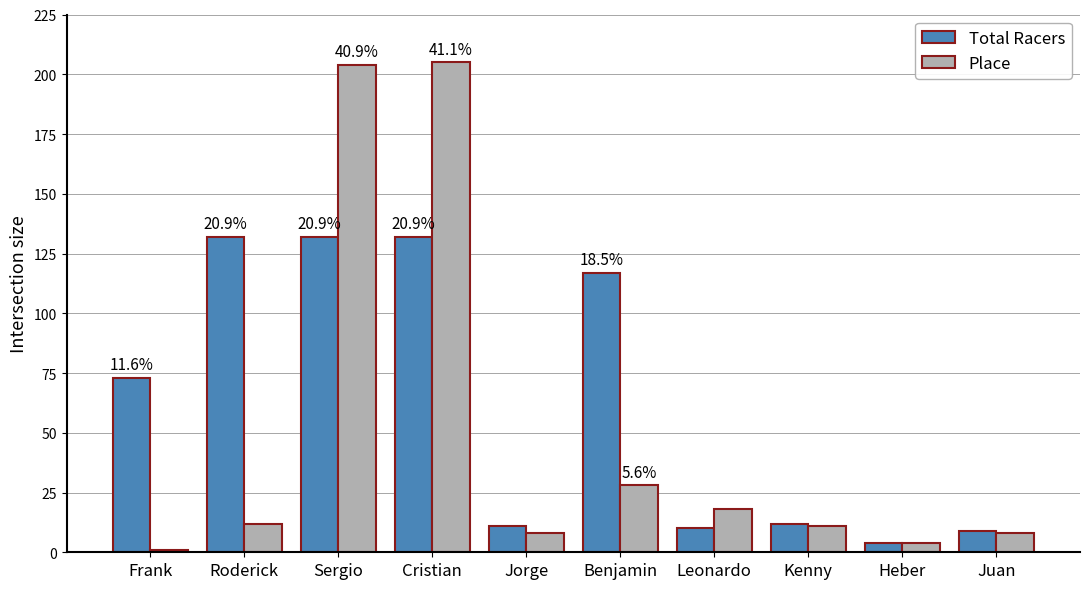

Rank the series at Frank from highest to lowest value.

Total Racers, Place